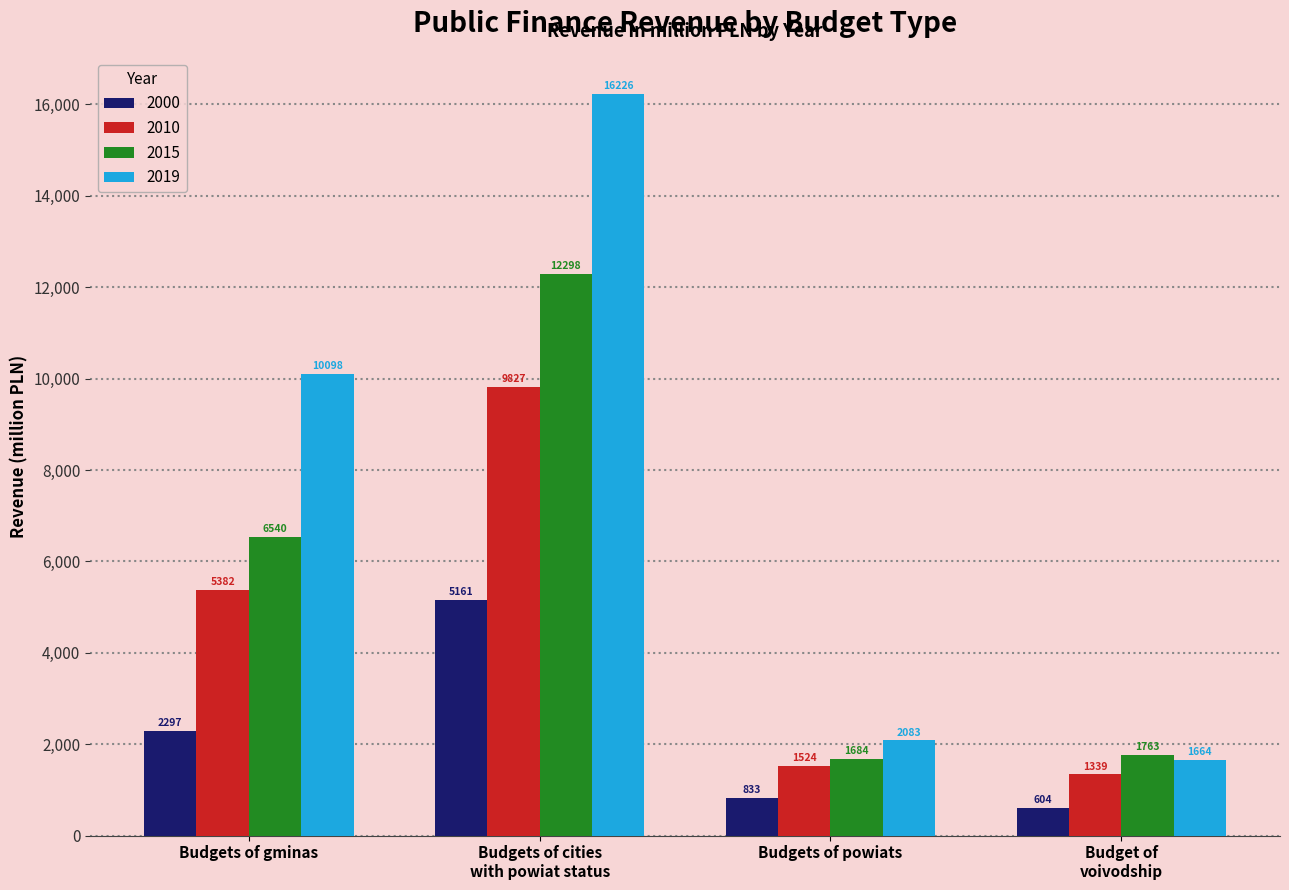

Which series has the largest total across all categories?

2019